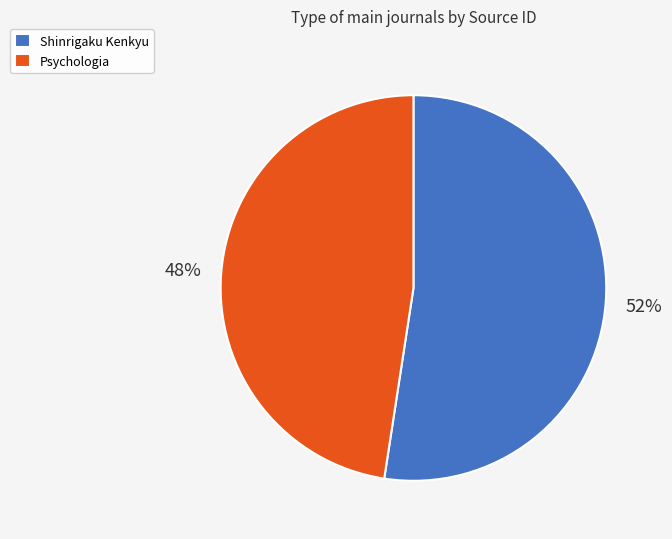

Is the sum of Shinrigaku Kenkyu and Psychologia greater than half?

Yes